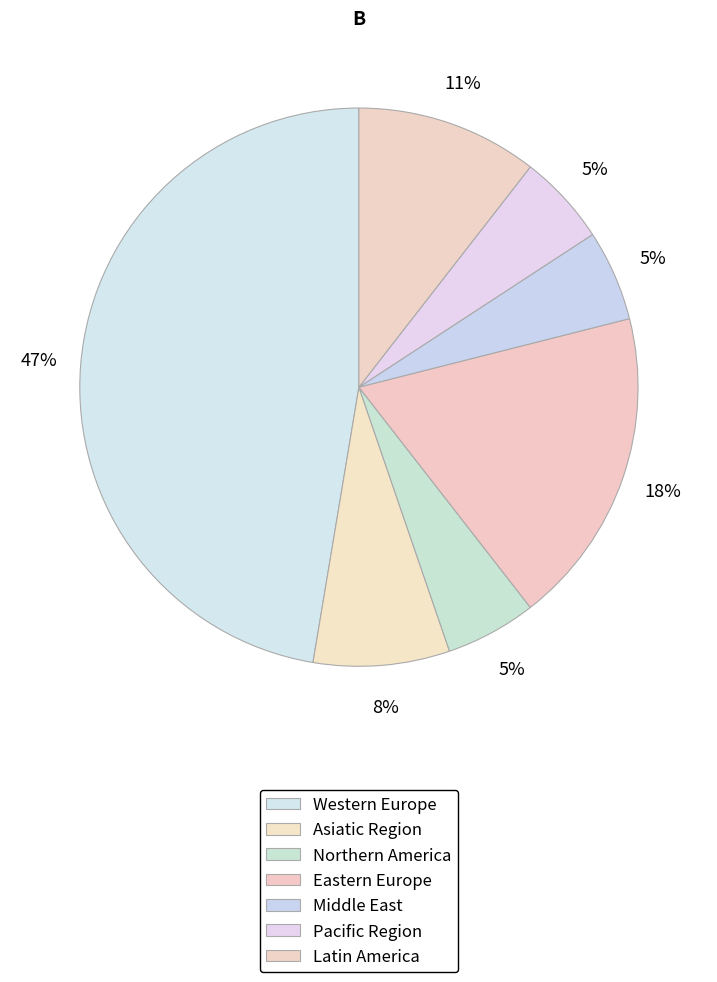

How many segments does this pie chart have?

7